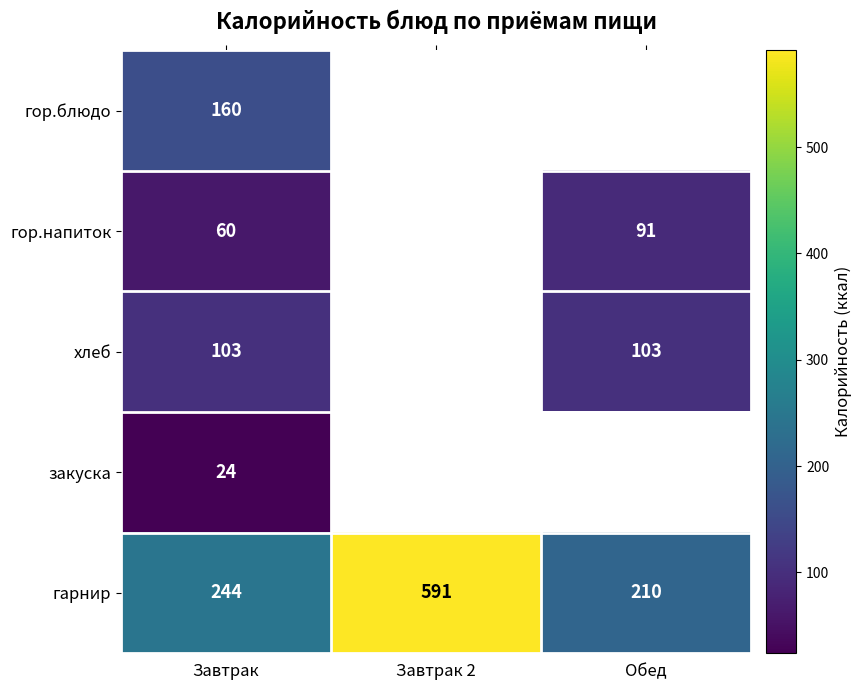

Where is гарнир nearest to the value 400?

Завтрак